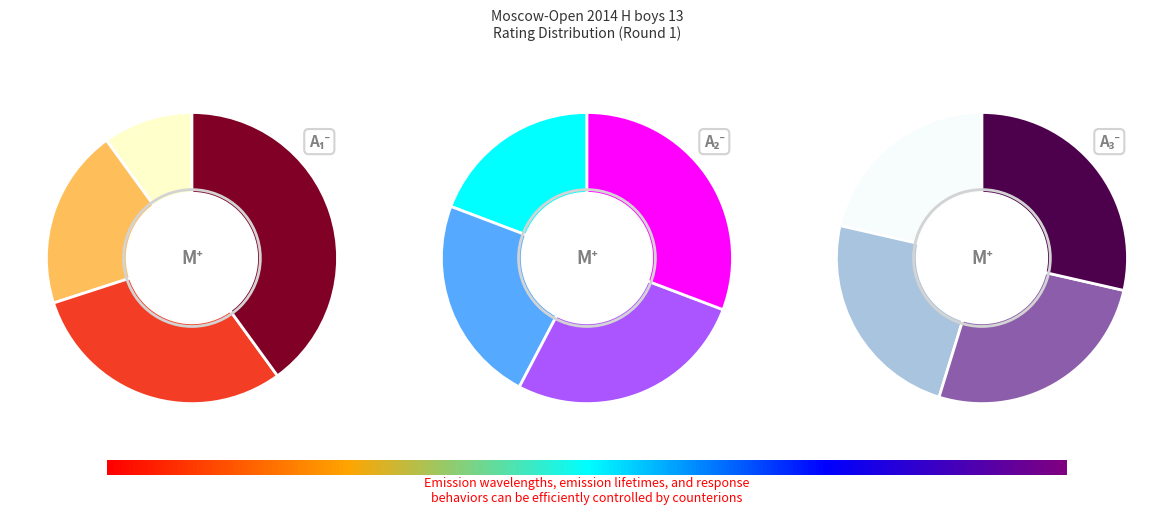

True or false: 700 accounts for 17% of the total.

False